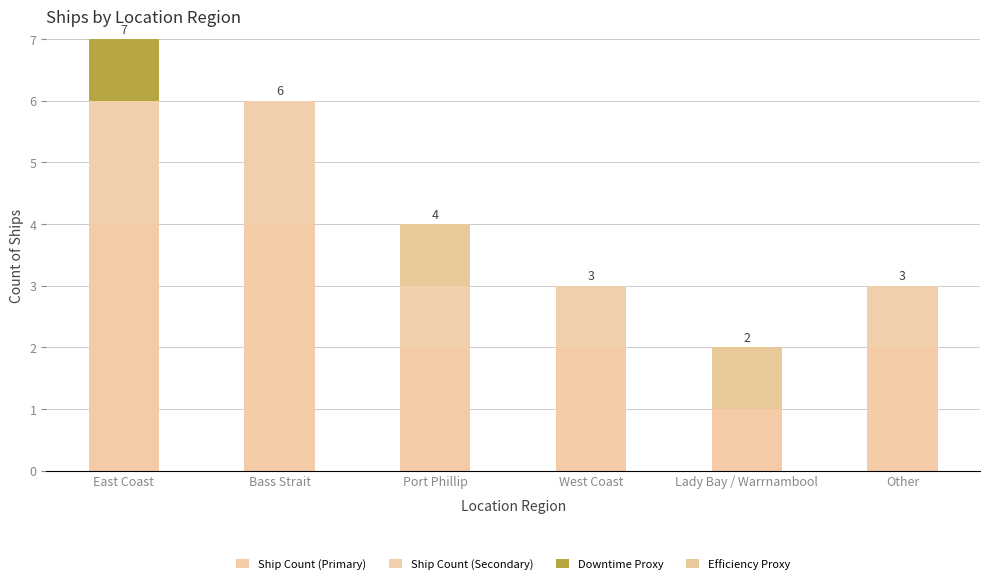

Does the chart contain stacked bars?

Yes